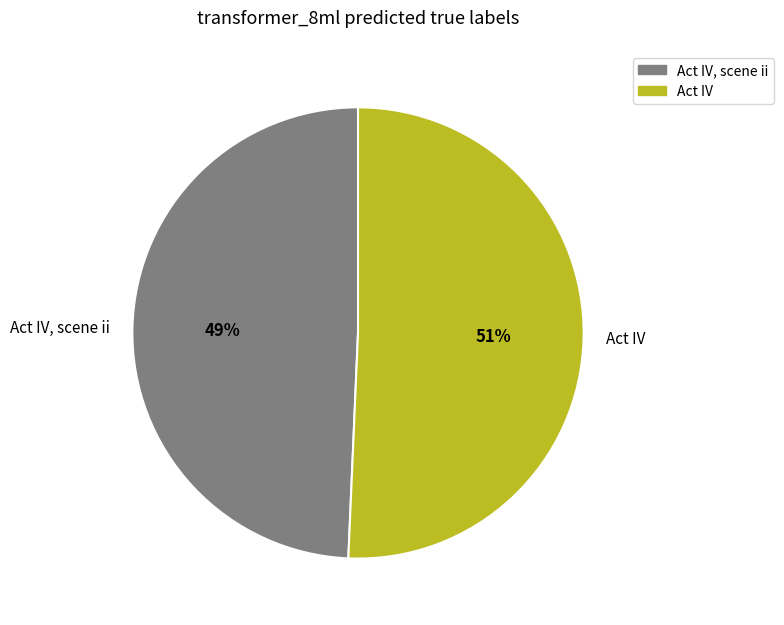

To the nearest percent, what is the average slice percentage?

50%